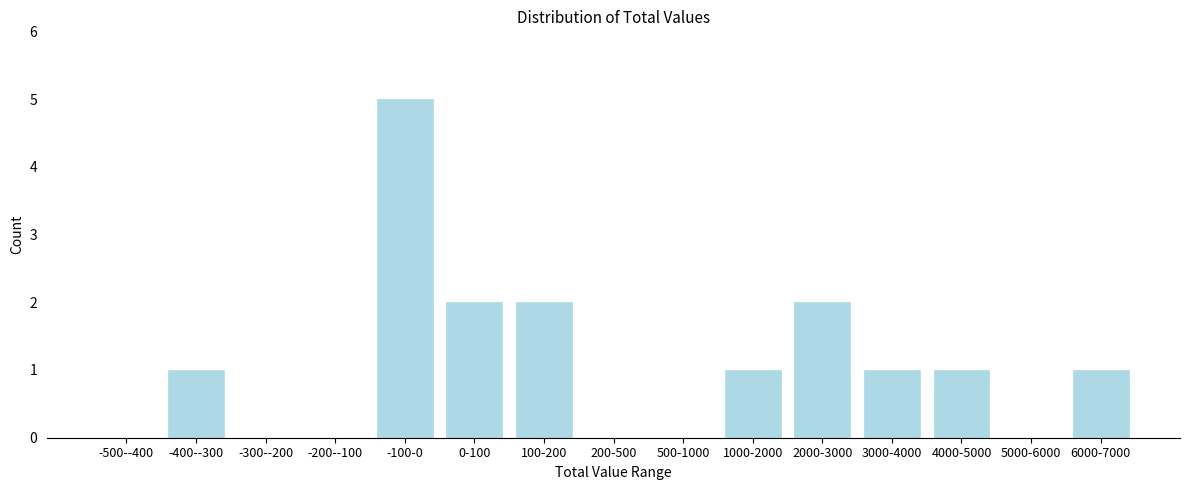

Reading left to right, list all the values displayed in this chart.

-500--400=0	-400--300=1	-300--200=0	-200--100=0	-100-0=5	0-100=2	100-200=2	200-500=0	500-1000=0	1000-2000=1	2000-3000=2	3000-4000=1	4000-5000=1	5000-6000=0	6000-7000=1